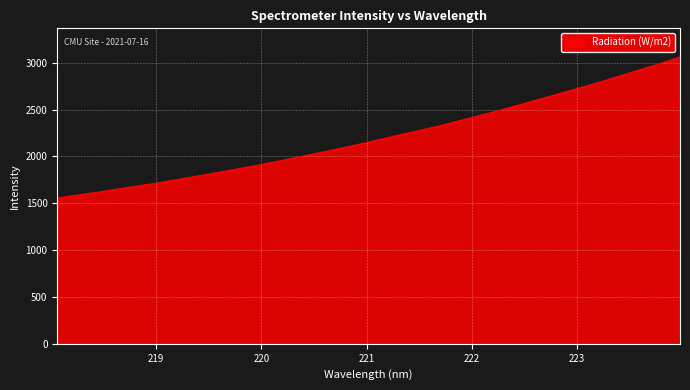

What is the minimum value shown in the chart?

1556.2